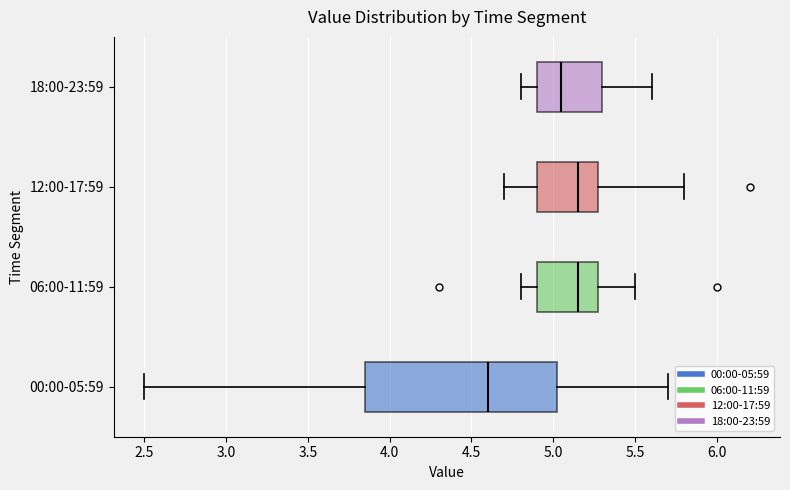

Reading bottom to top, read every box against the x-axis: the position of its median line, the range the box covers, and the ends of its whiskers. The values are not printed on the chart, so give them approximately, as read against the axis.

00:00-05:59: median 4.60, box 3.85 to 5.05, whiskers 2.50 to 5.70
06:00-11:59: median 5.15, box 4.90 to 5.30, whiskers 4.80 to 5.50
12:00-17:59: median 5.15, box 4.90 to 5.30, whiskers 4.70 to 5.80
18:00-23:59: median 5.05, box 4.90 to 5.30, whiskers 4.80 to 5.60